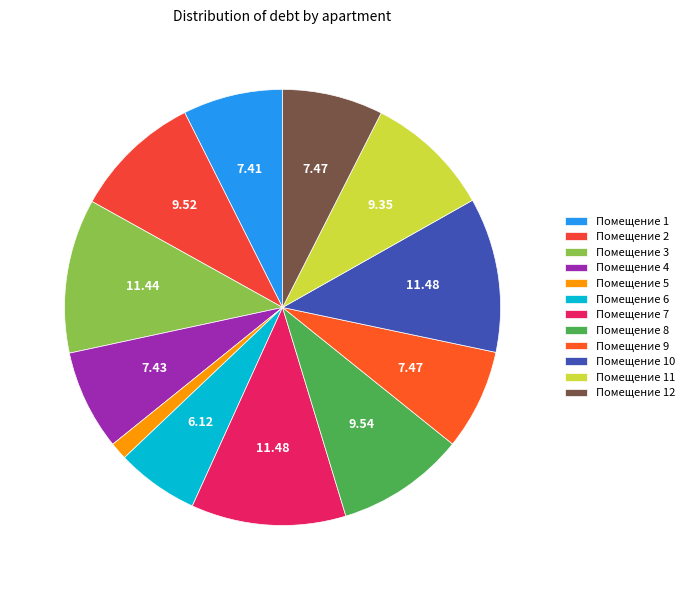

What is the largest slice in the pie chart?

7